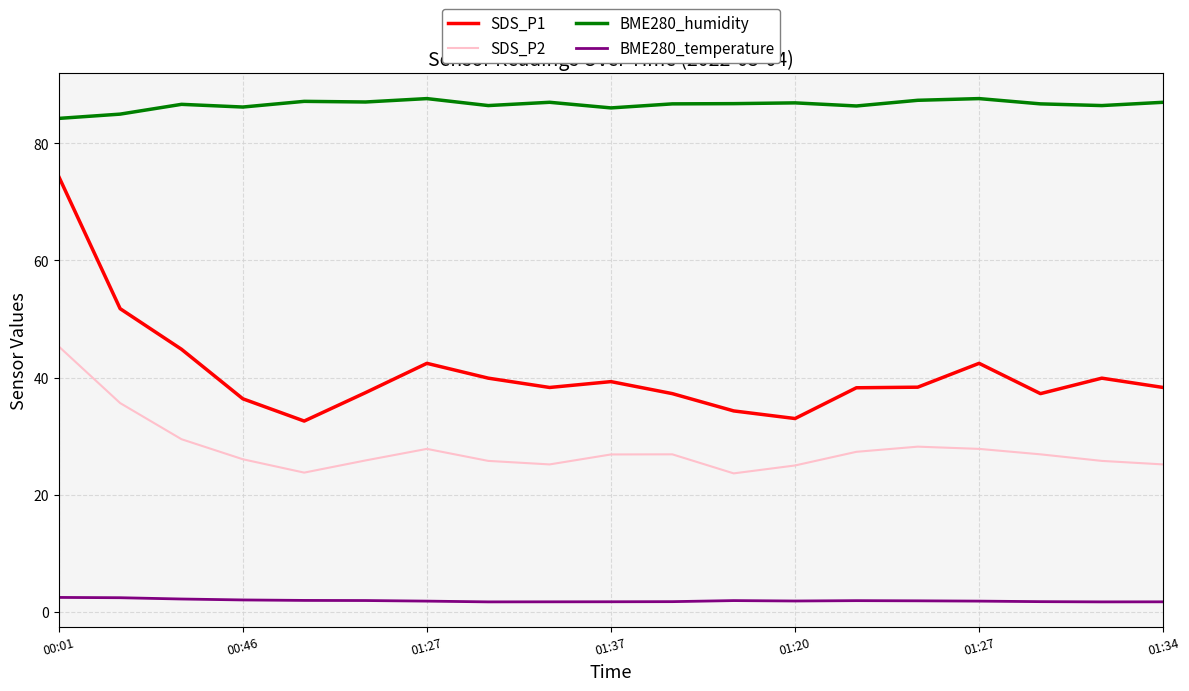

What is the difference between the maximum and minimum values in the SDS_P1 series?

41.7